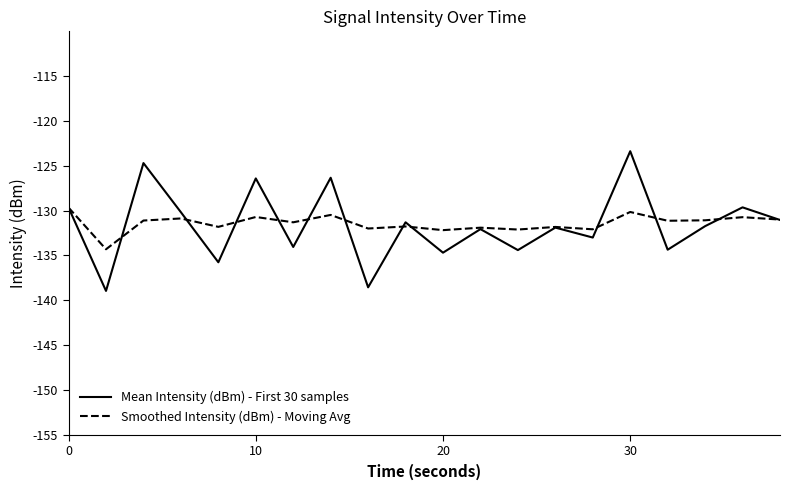

Does the chart have visible grid lines?

No